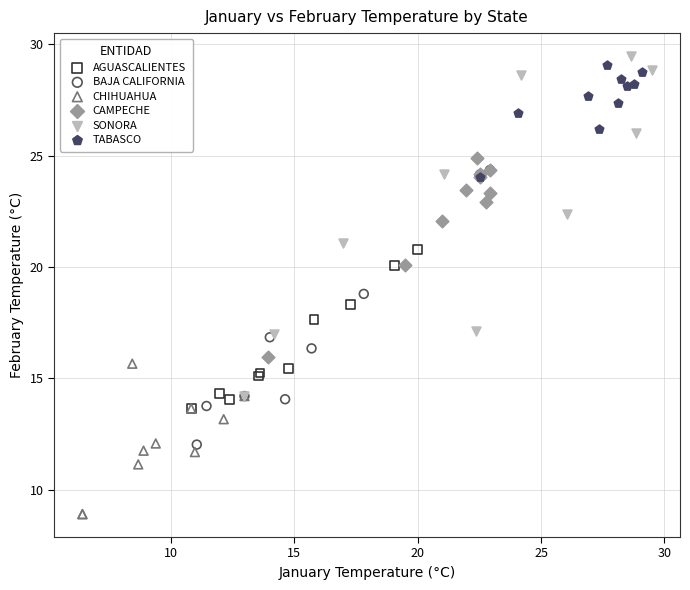

Which series has the widest spread of Y values?

SONORA